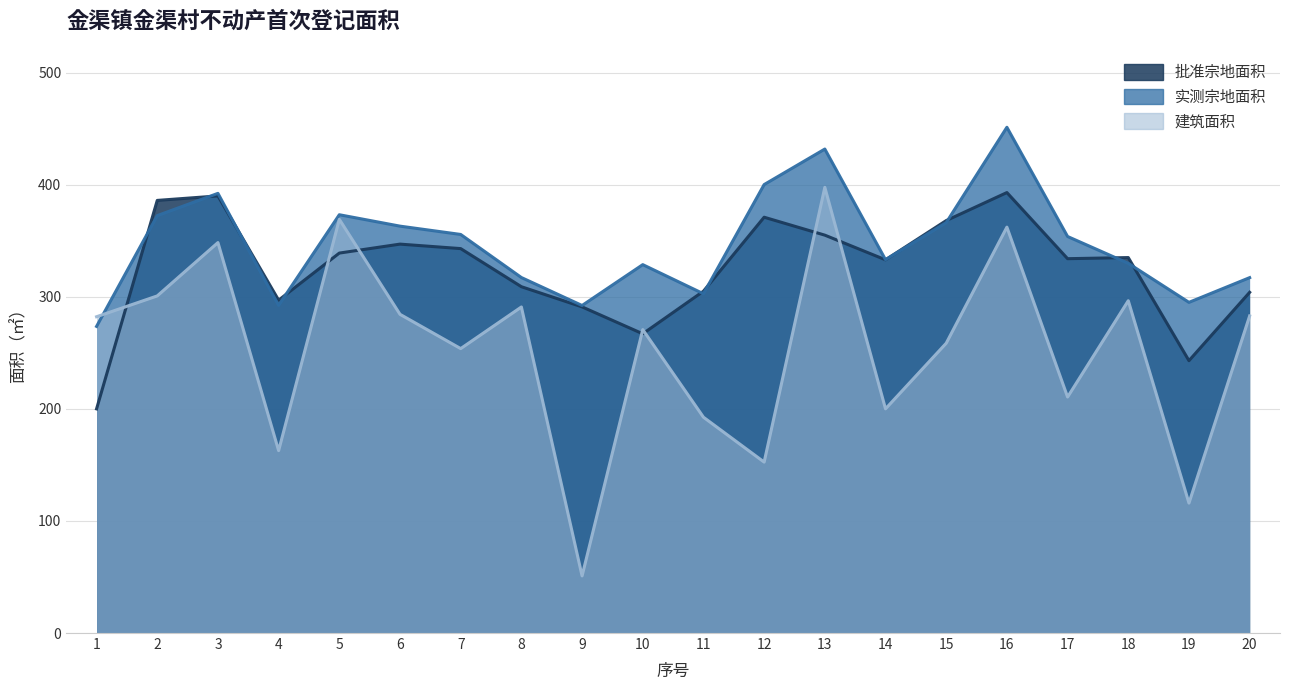

The value of 批准宗地面积 at 18 is 169.4. True or false?

False